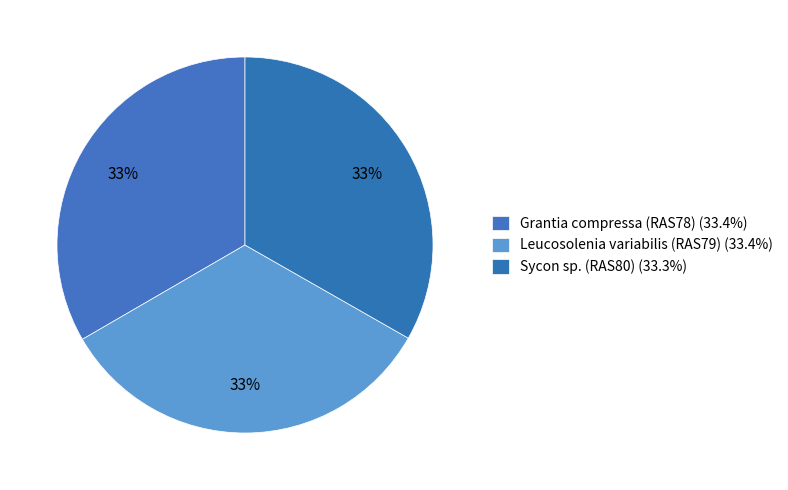

What percentage is the Grantia compressa (RAS78) slice, to the nearest percent?

33%